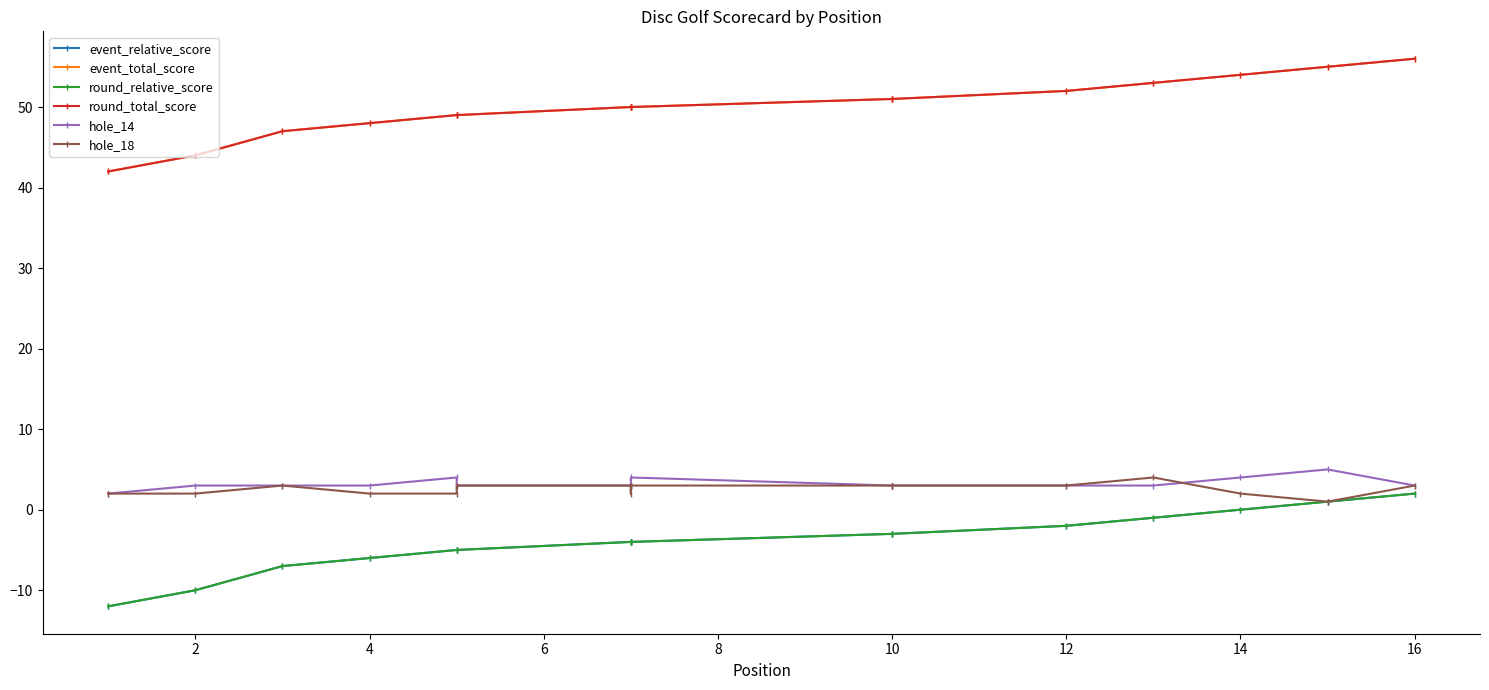

How many values in the hole_18 series exceed 3?

1